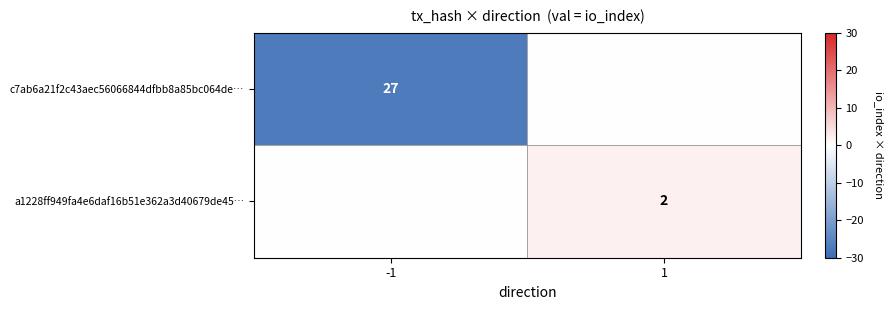

Is it true that a1228ff949fa4e6daf16b51e362a3d40679de45… equals 2 at 1?

True